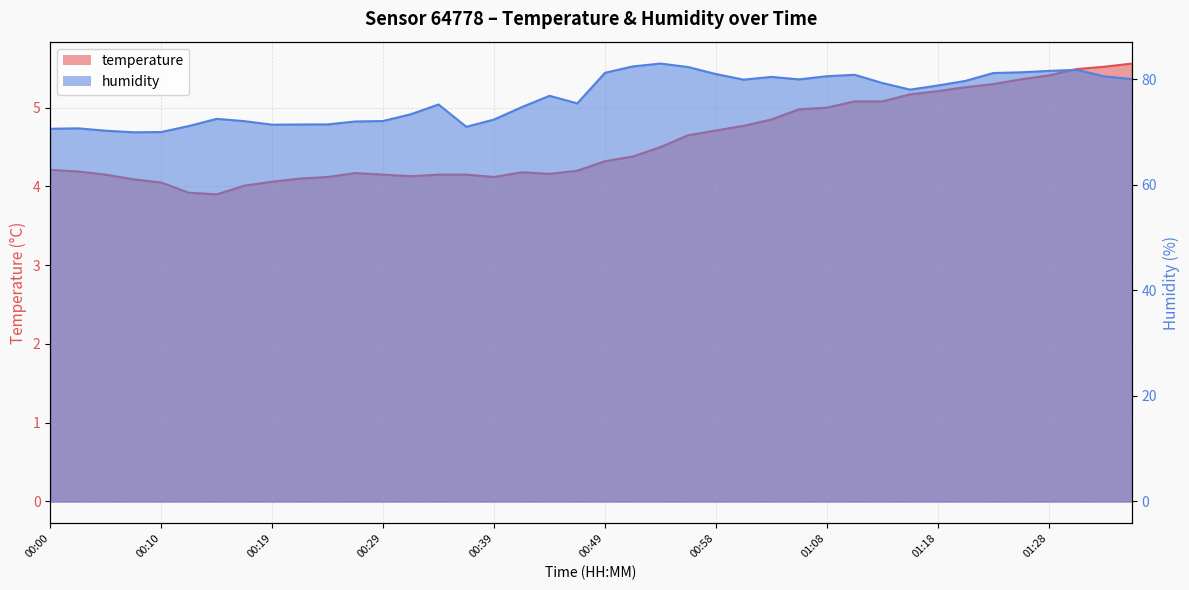

True or false: temperature and humidity cross at least once.

False